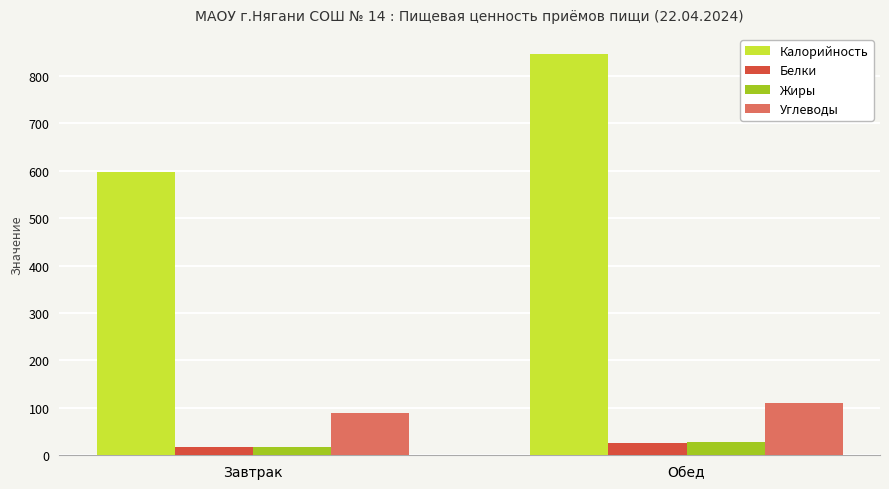

What are all the series names shown in the legend?

Калорийность, Белки, Жиры, Углеводы